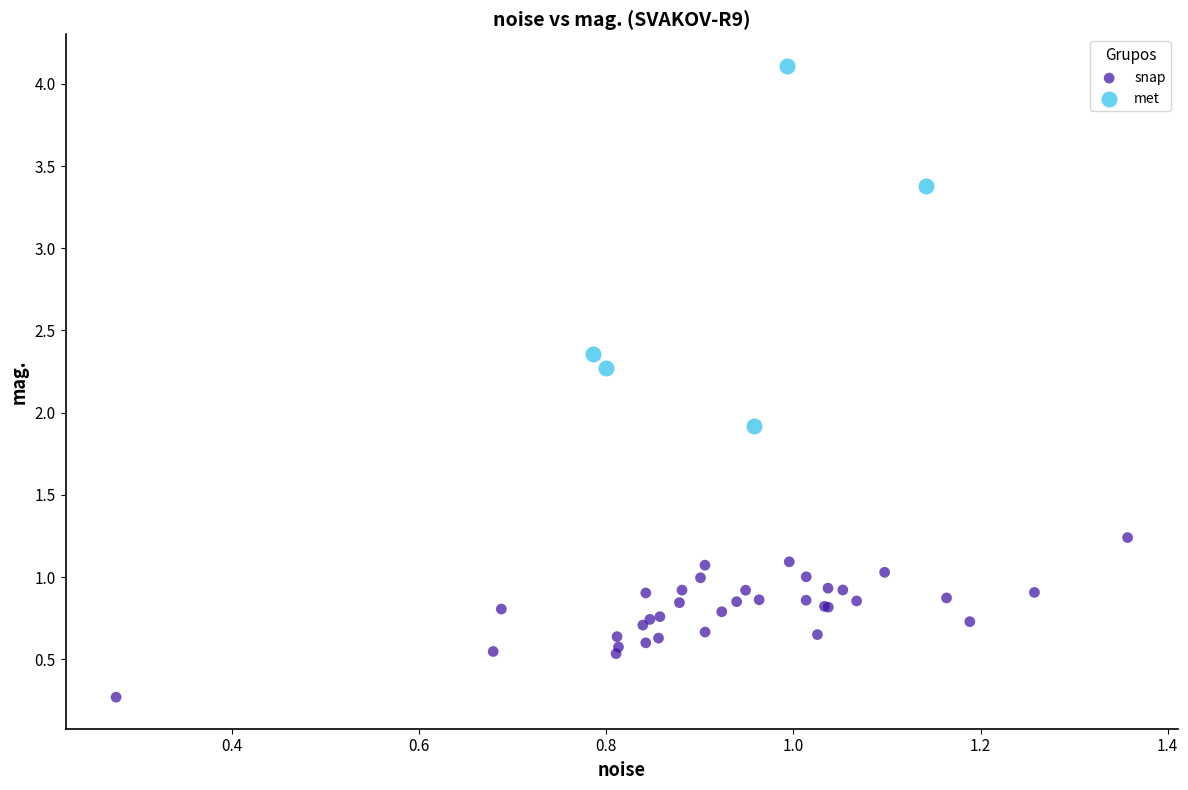

What are all the series names shown in the legend?

snap, met